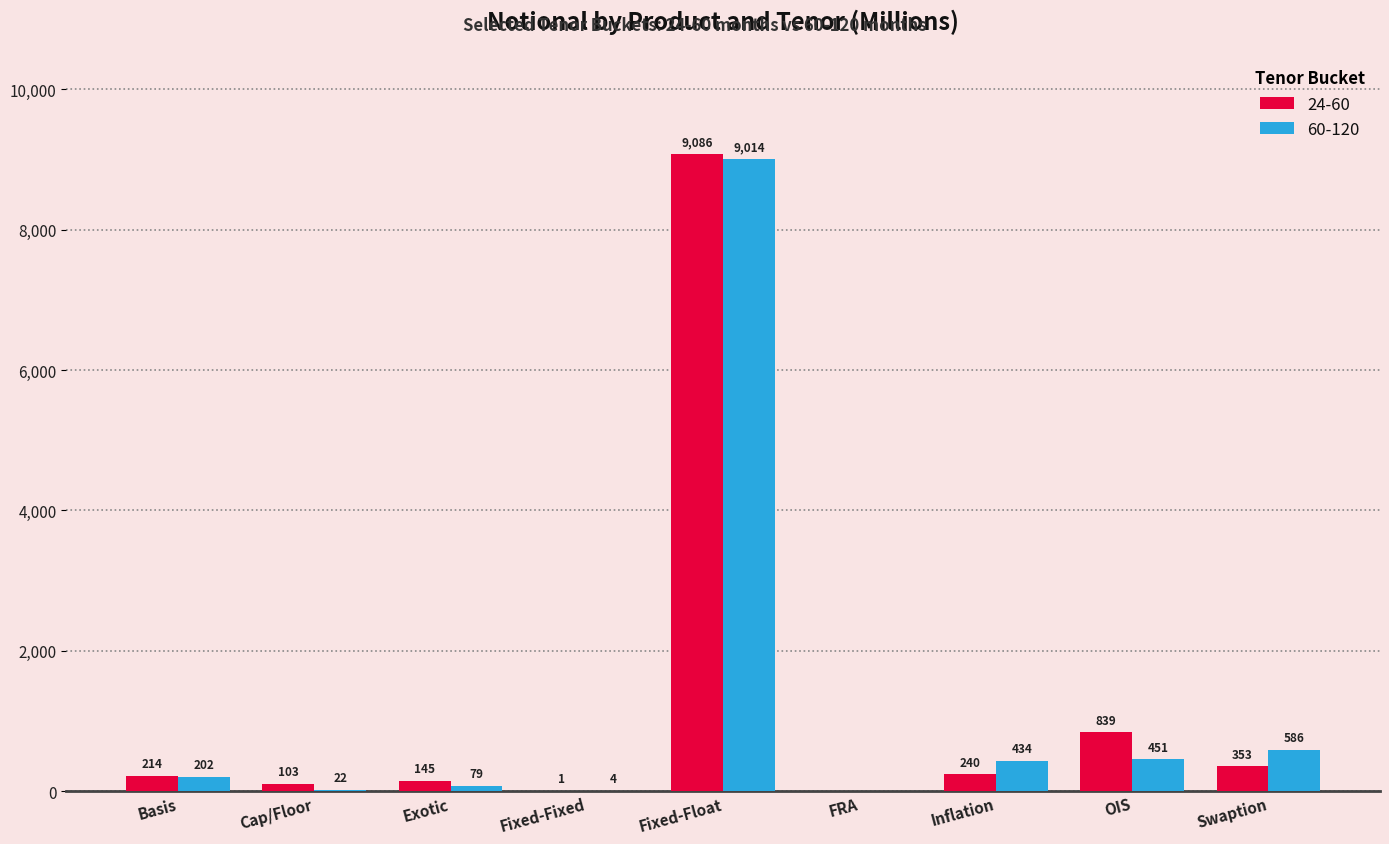

How many groups of bars are there?

9